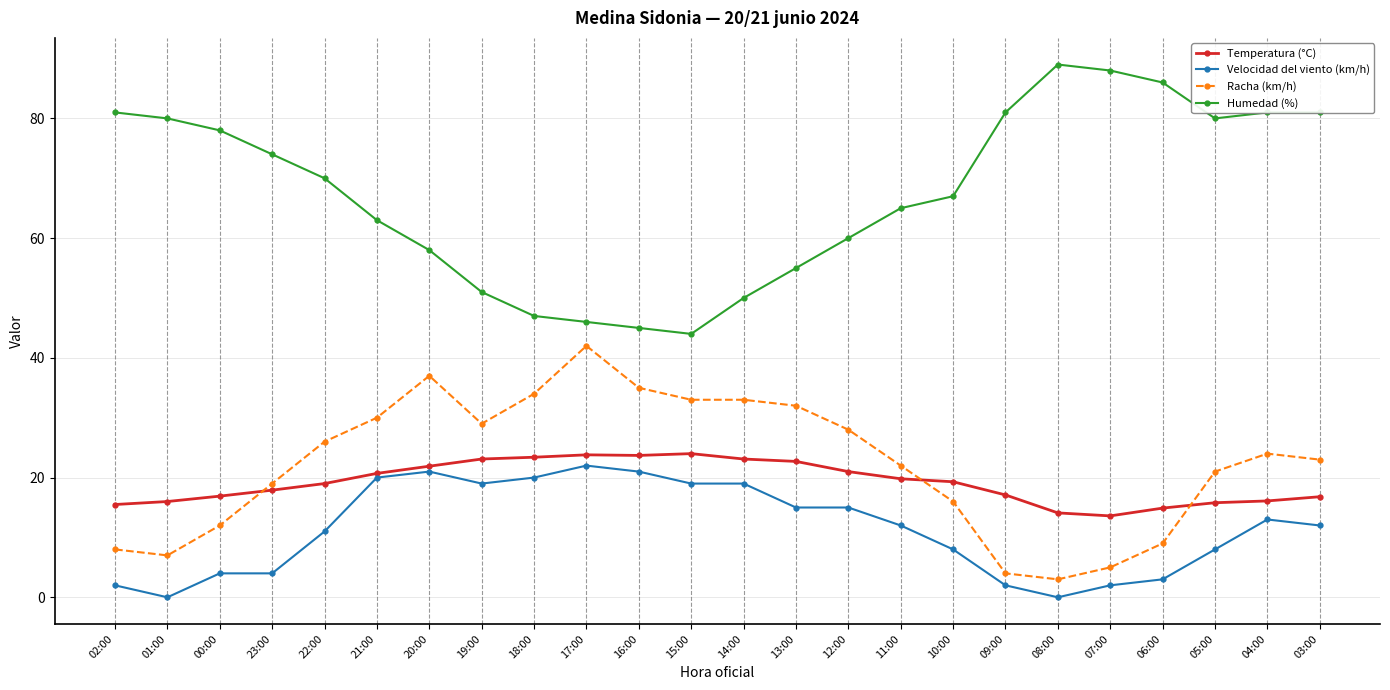

What is the difference between the maximum and minimum values in the Temperatura (°C) series?

10.4